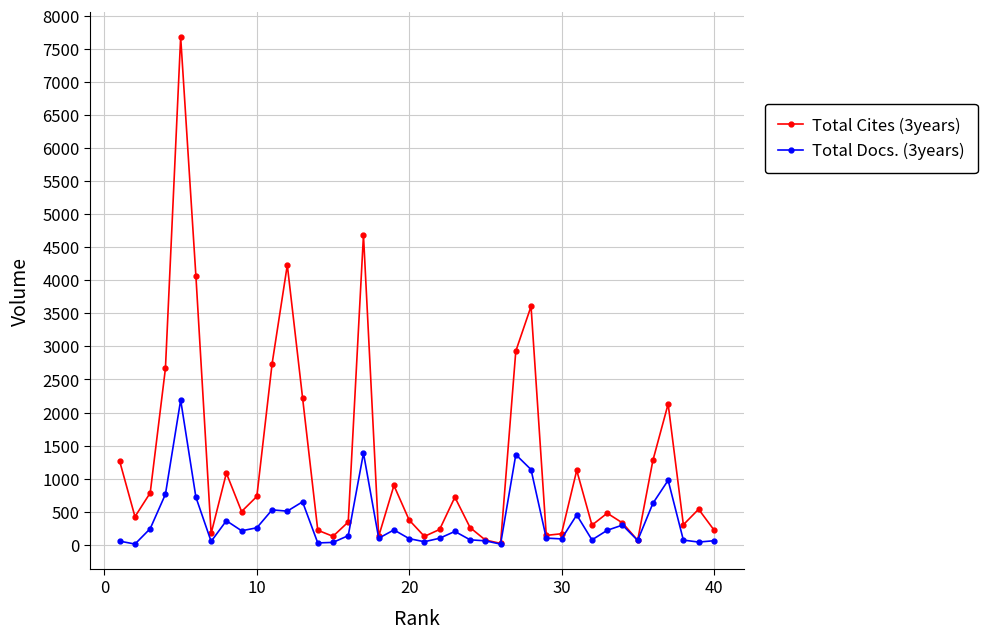

Which series has the largest total across all categories?

Total Cites (3years)